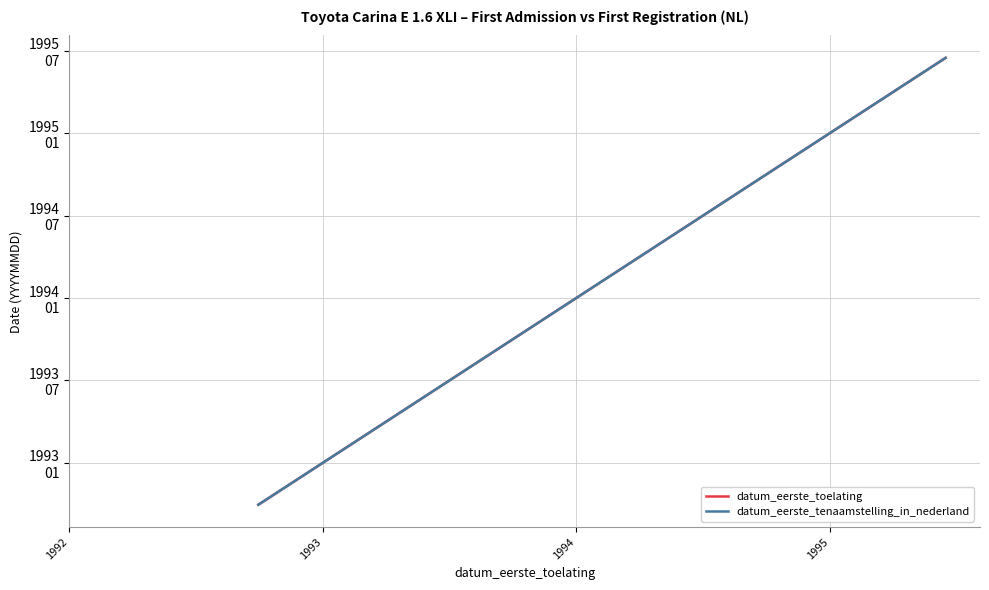

Does the chart display data point markers on the line(s)?

No